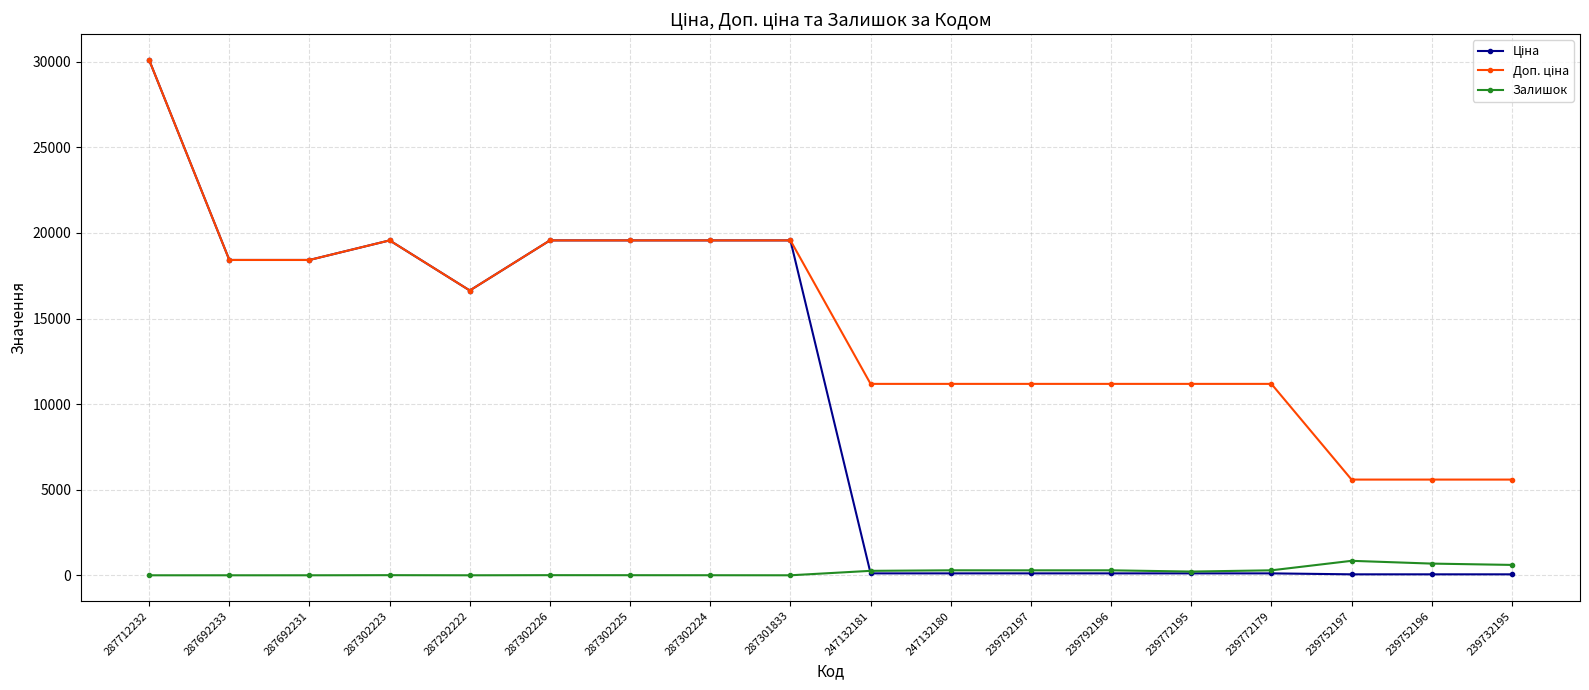

What is the greatest value displayed?

30102.8